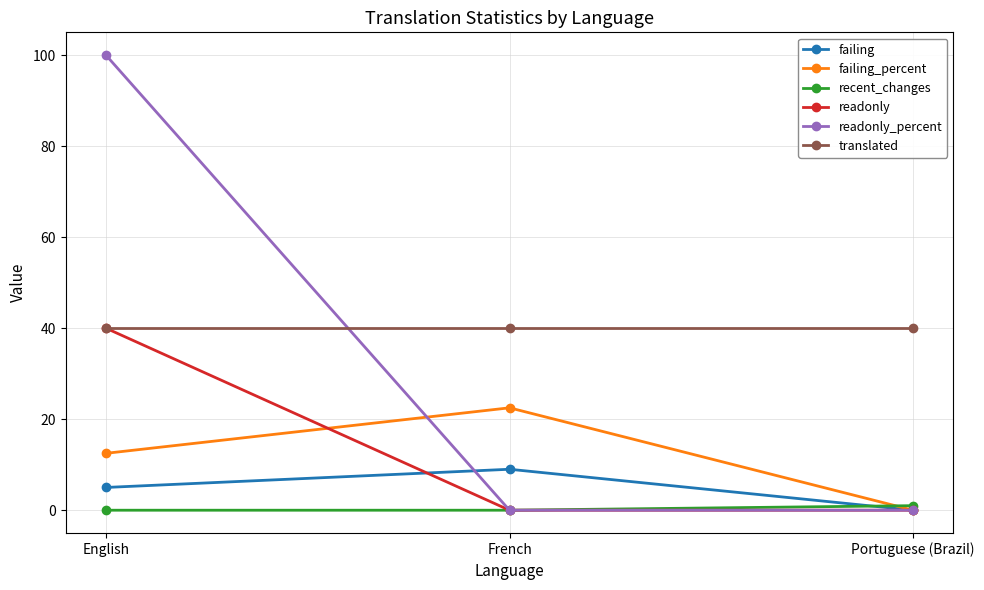

List the labels in order of failing value, smallest first.

Portuguese (Brazil), English, French